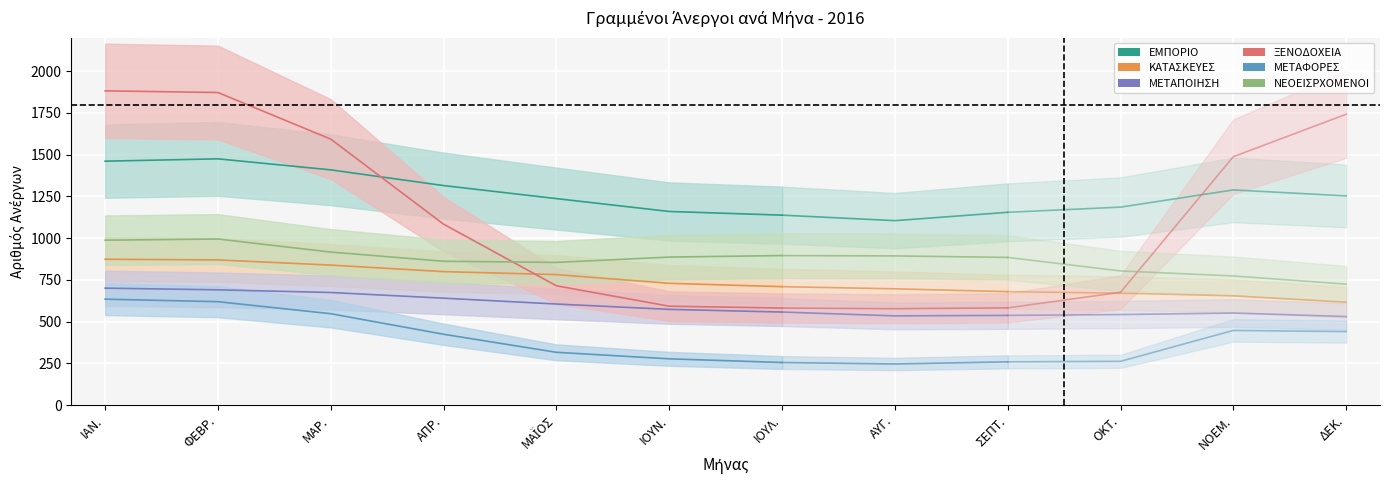

What is the label of the 5th point from the left?

ΜΑΪΟΣ